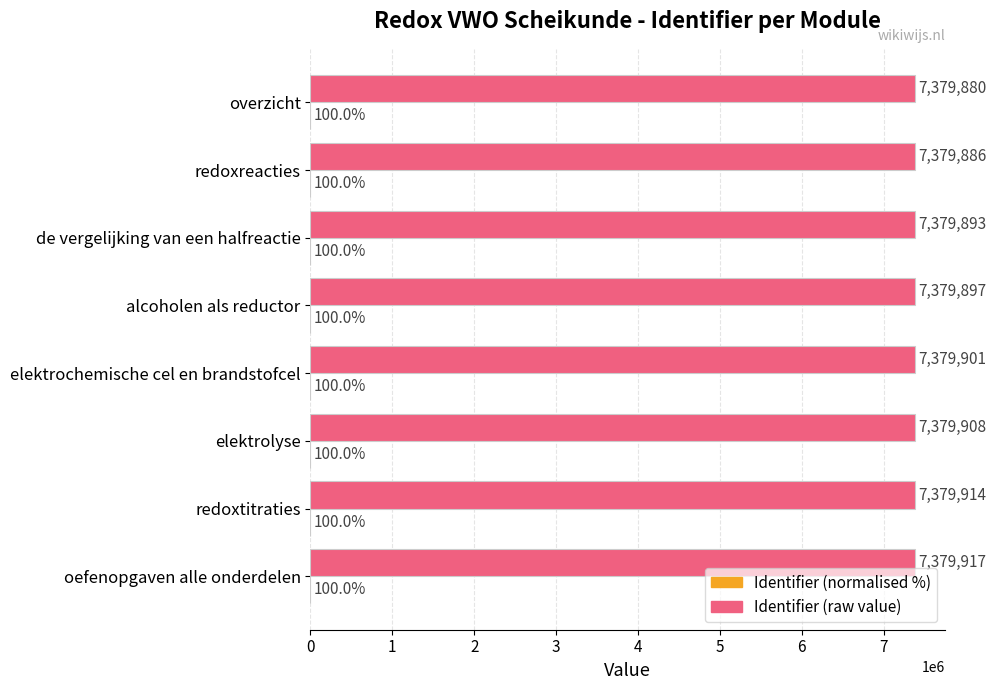

What is the sum of all Identifier (raw value) values?

59039196.0